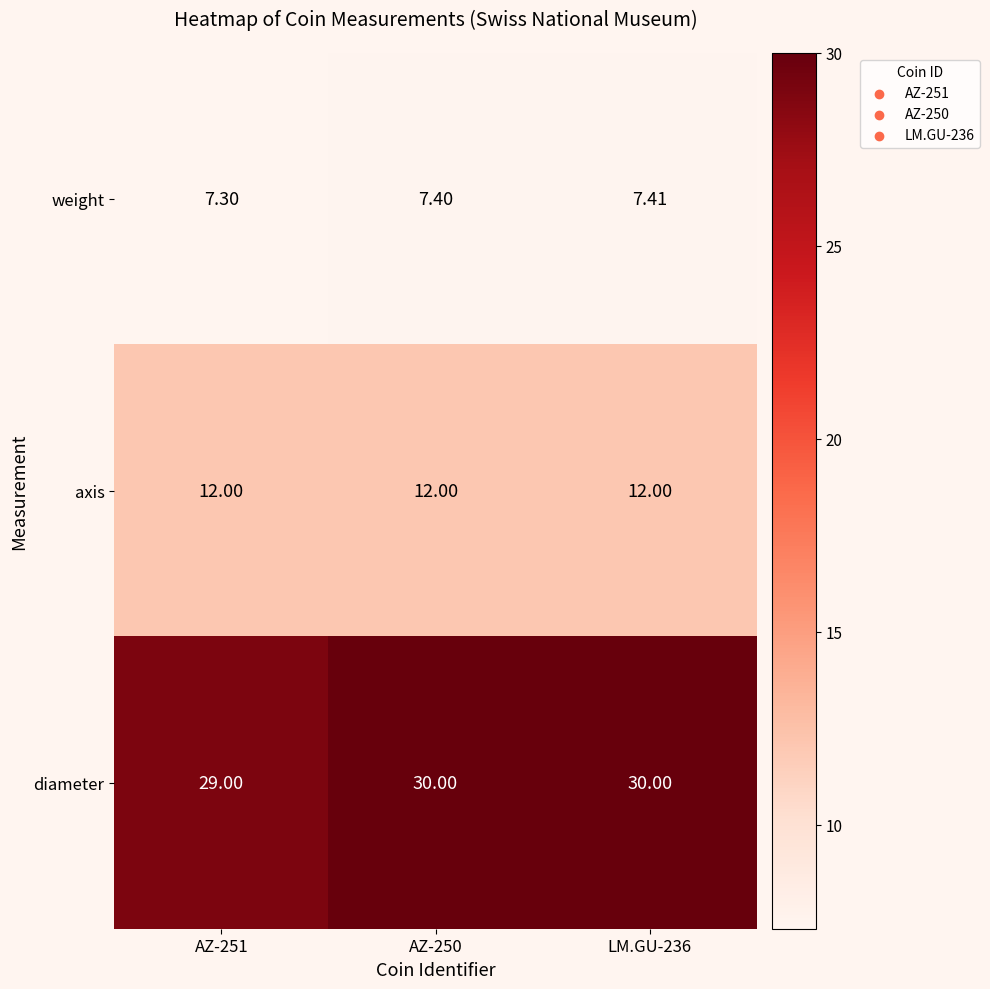

List the series in order of their overall mean, lowest first.

weight, axis, diameter